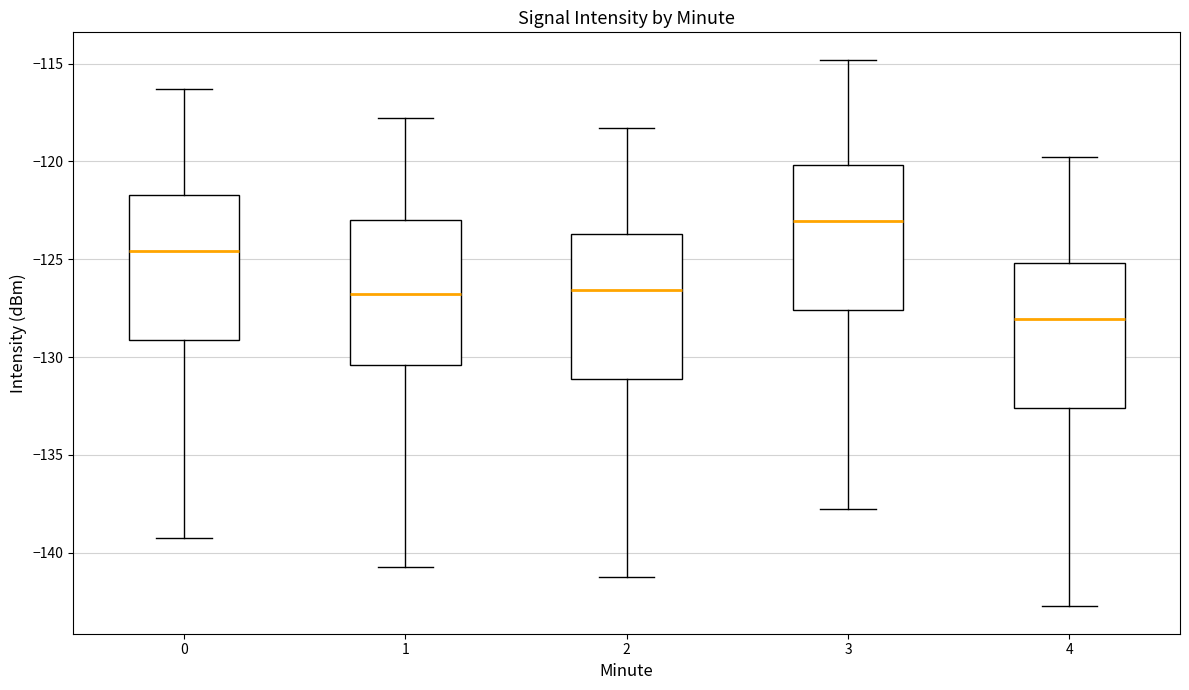

Reading left to right, read every box against the y-axis: the position of its median line, the range the box covers, and the ends of its whiskers. The values are not printed on the chart, so give them approximately, as read against the axis.

0: median -124.5, box -129.0 to -121.5, whiskers -139.0 to -116.5
1: median -127.0, box -130.5 to -123.0, whiskers -140.5 to -118.0
2: median -126.5, box -131.0 to -123.5, whiskers -141.0 to -118.5
3: median -123.0, box -127.5 to -120.0, whiskers -137.5 to -115.0
4: median -128.0, box -132.5 to -125.0, whiskers -142.5 to -120.0